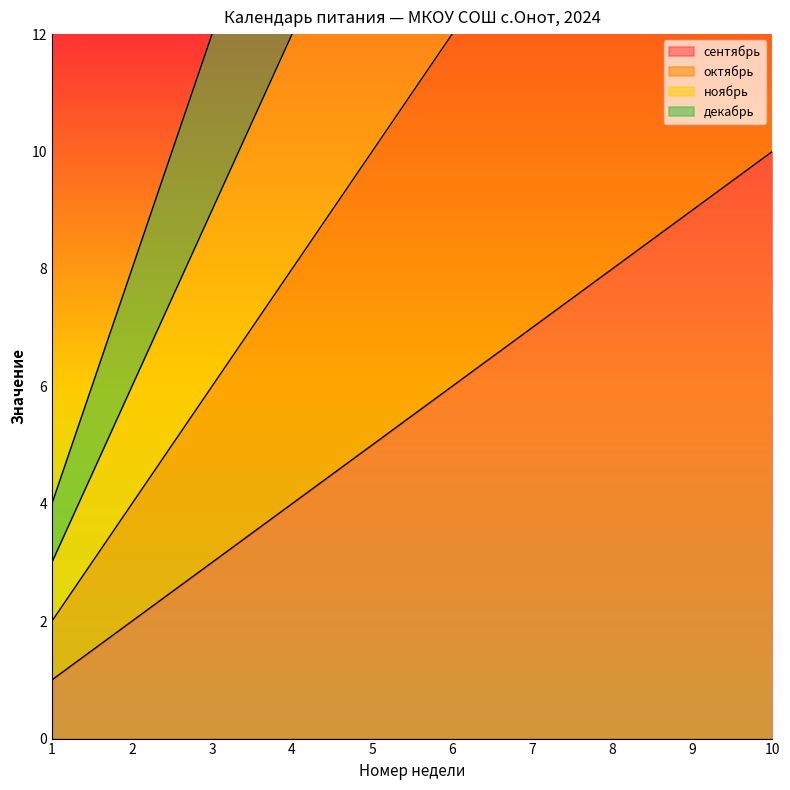

True or false: октябрь and сентябрь intersect in this chart.

False